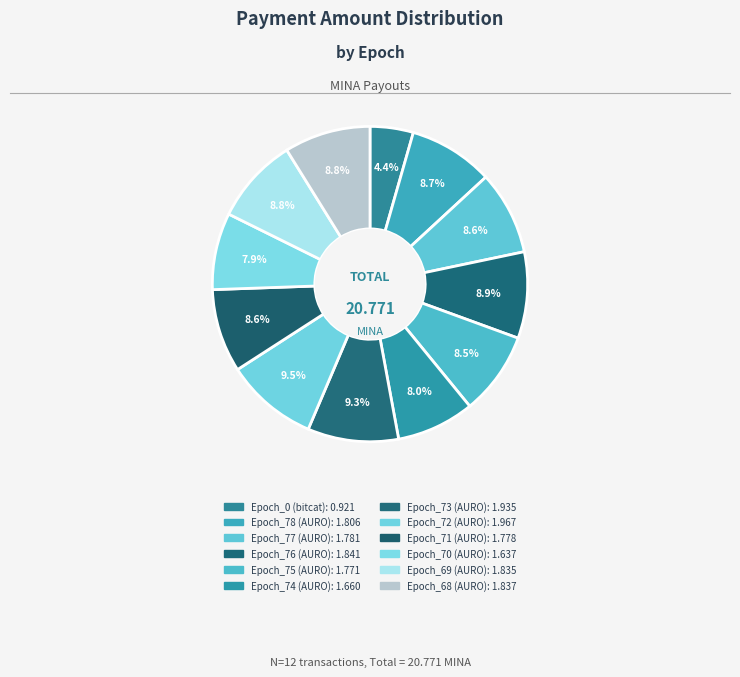

Is there any slice that represents more than half of the pie?

No